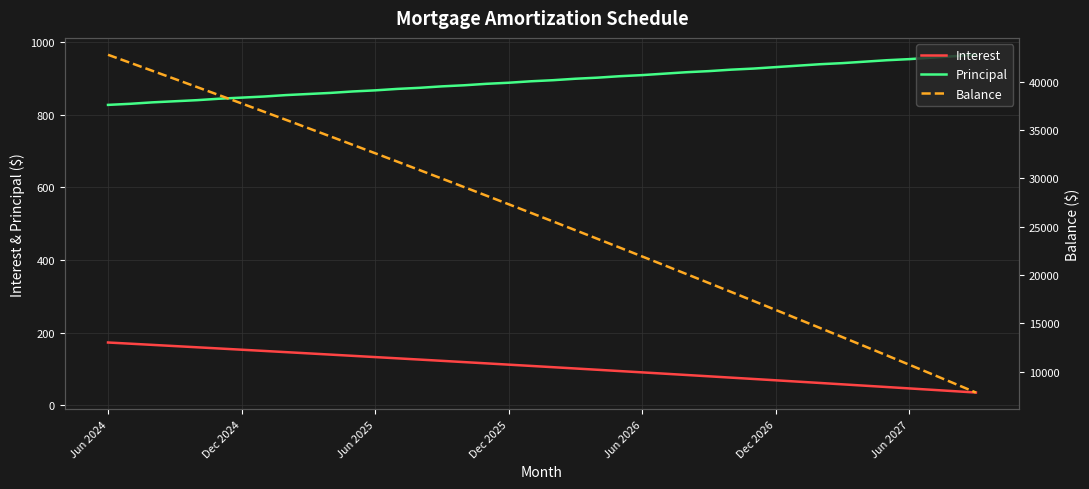

Where is Interest nearest to the value 103?

20